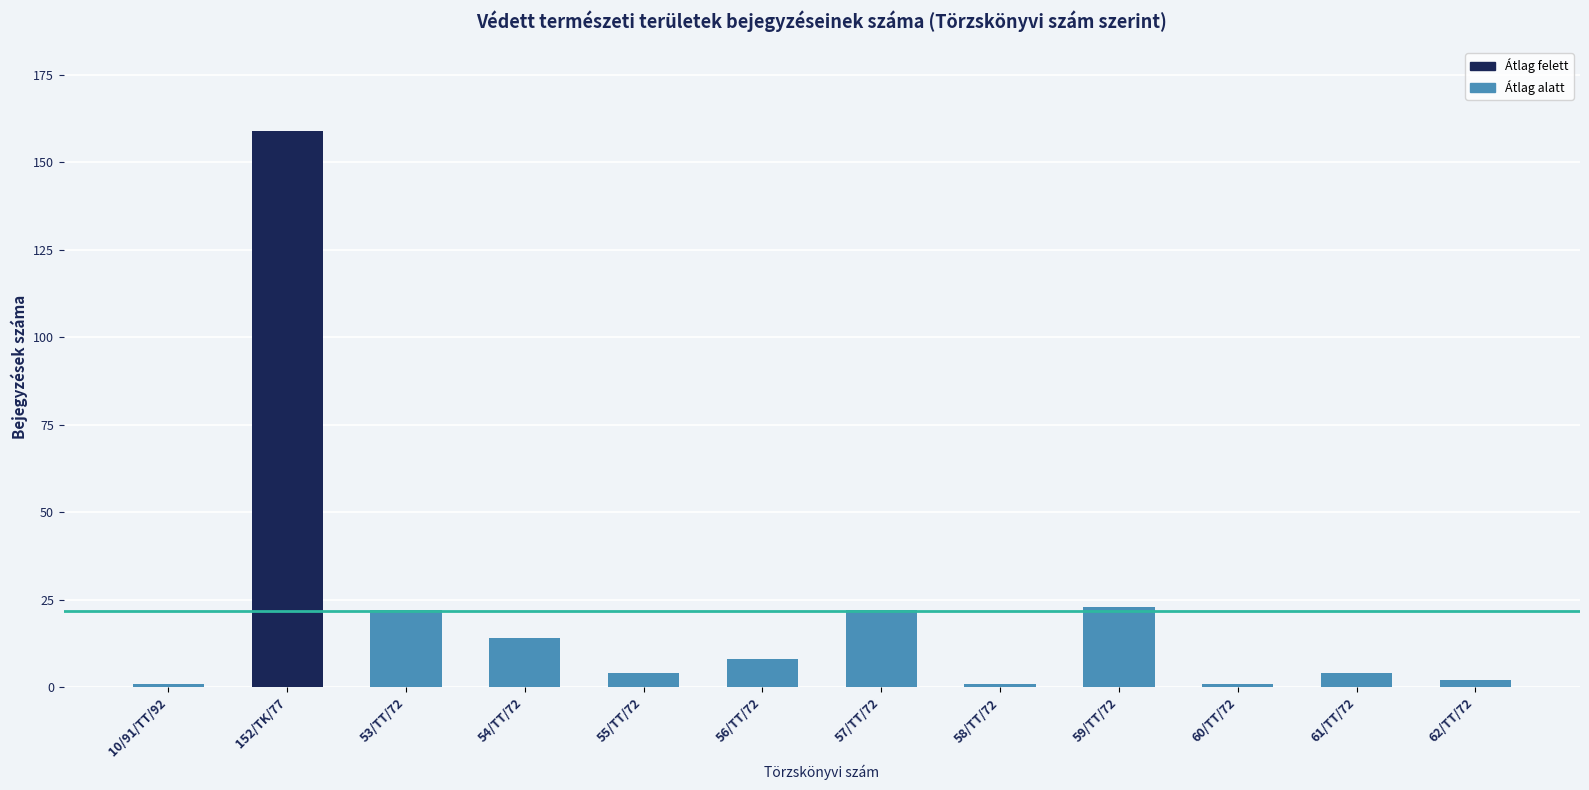

Approximately how many times larger is the value at 152/TK/77 compared to 60/TT/72?

159.0